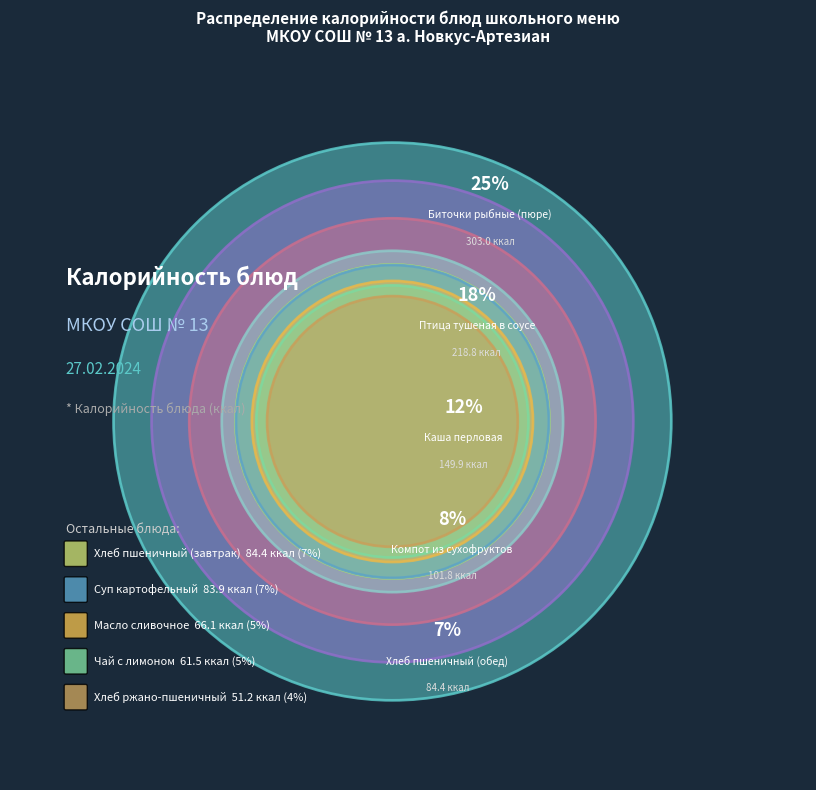

Rank the categories by value from lowest to highest.

Хлеб ржано-пшеничный, Чай с лимоном, Масло сливочное, Суп картофельный, Хлеб пшеничный (завтрак), Хлеб пшеничный (обед), Компот из сухофруктов, Каша перловая, Птица тушеная в соусе, Биточки рыбные (пюре)